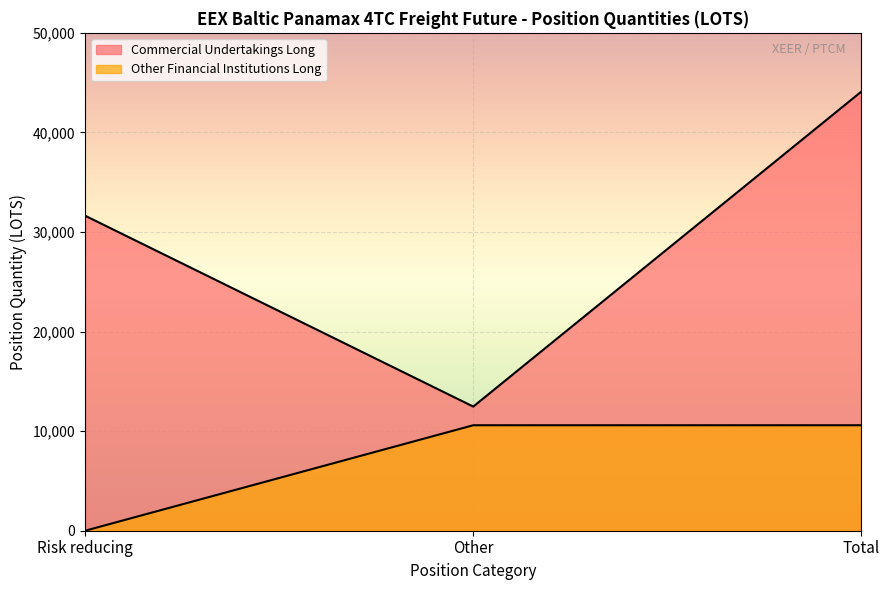

Rank the categories by Commercial Undertakings Long value from highest to lowest.

Total, Risk reducing, Other